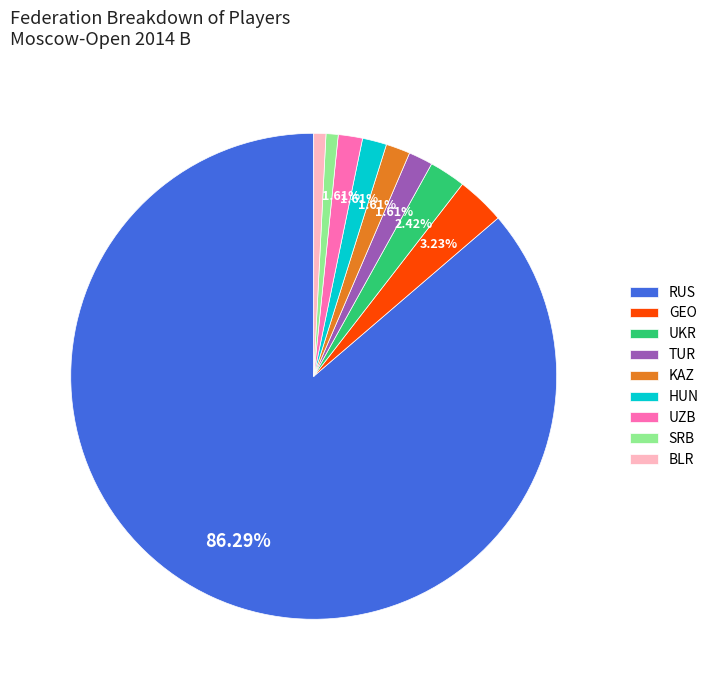

Combined, do HUN and GEO account for over 50%?

No